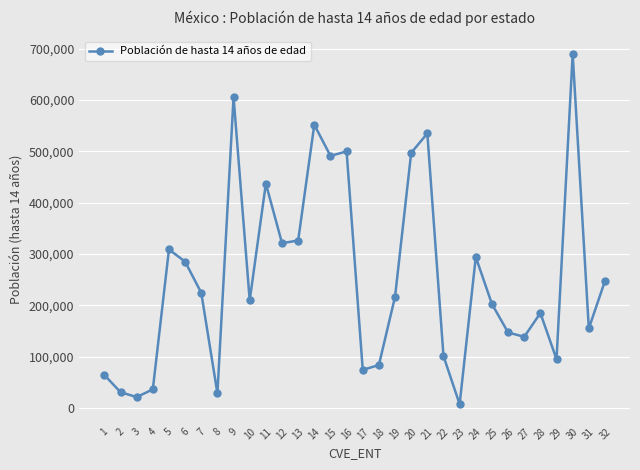

True or false: there are more than 1 points higher than both neighbors.

True